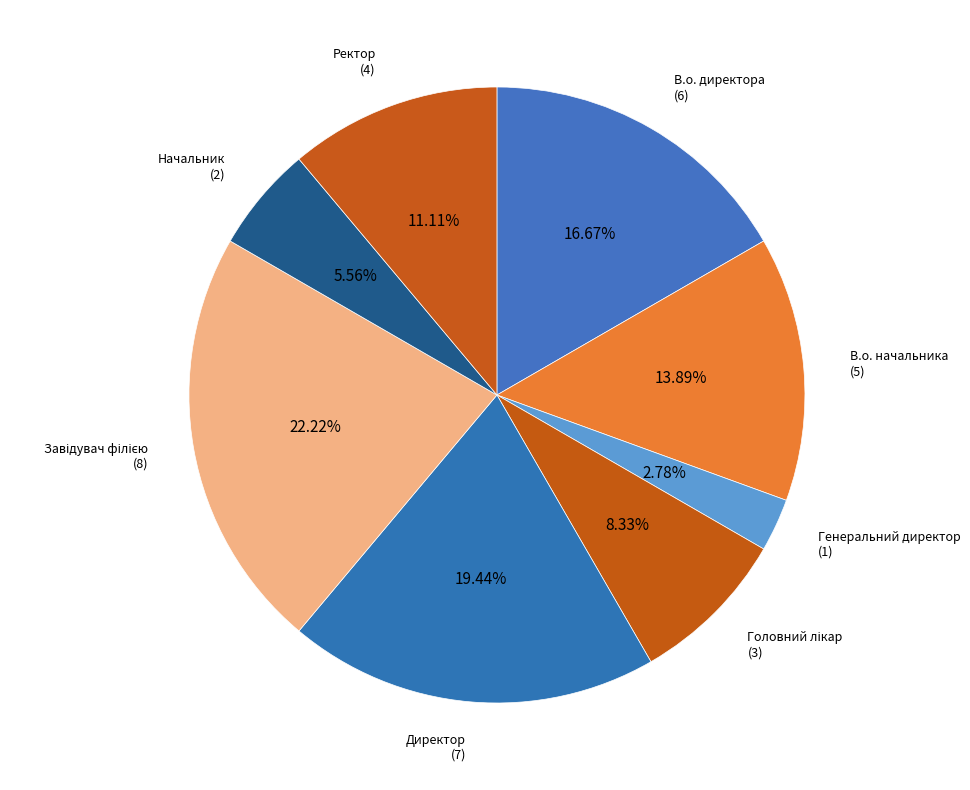

How many slices are in this pie chart?

8